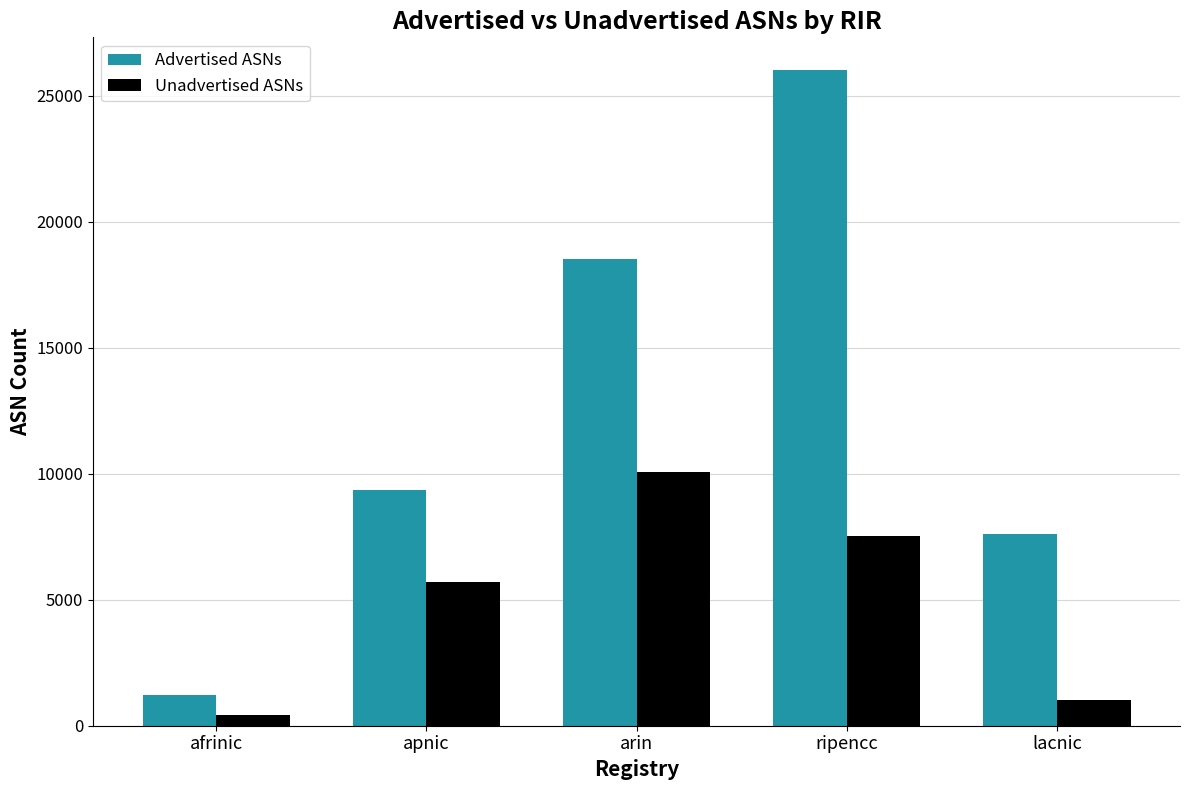

At which label does Unadvertised ASNs reach its peak?

arin